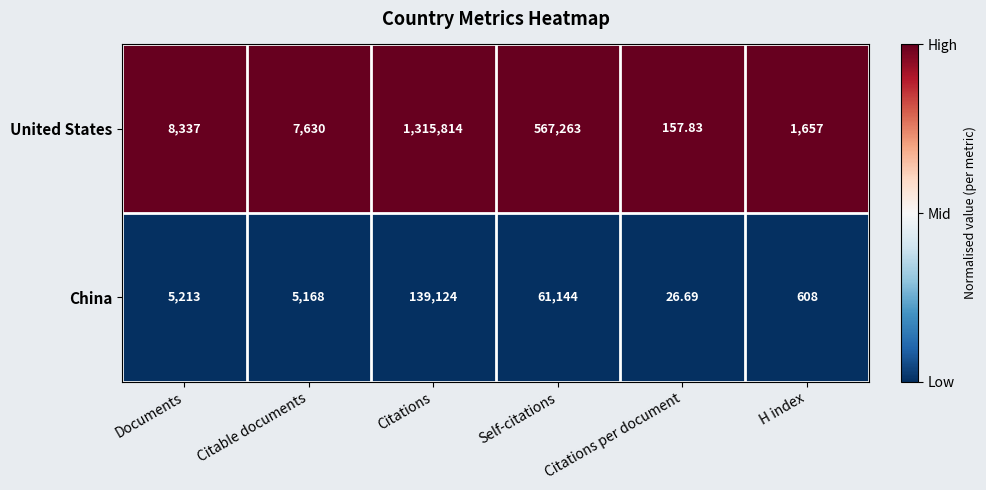

At which category does the chart reach its minimum across all series?

Citations per document